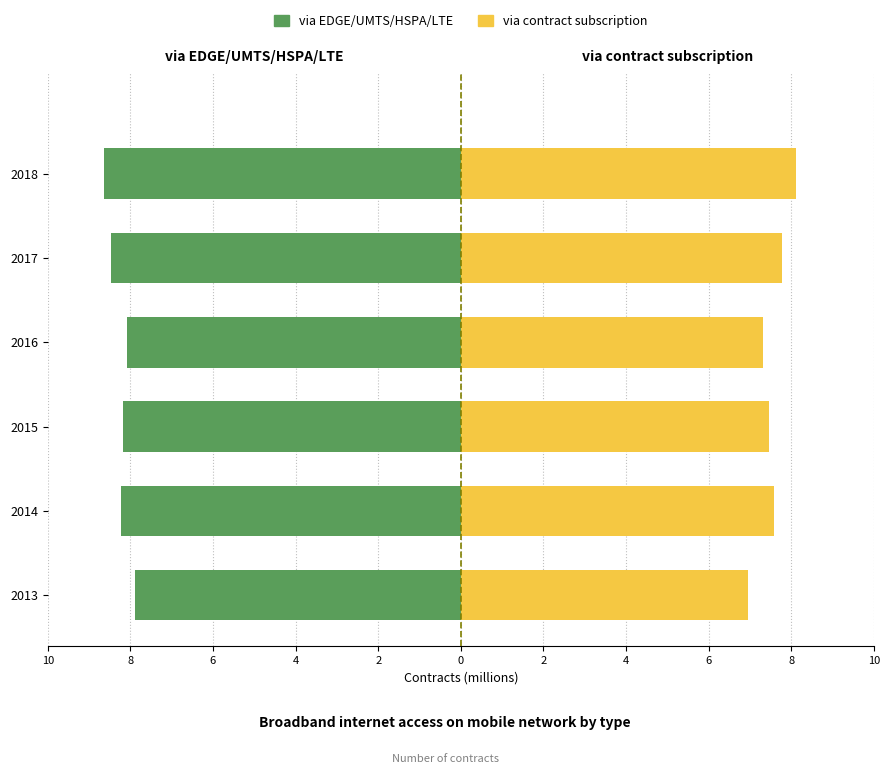

What is the difference between the via EDGE/UMTS/HSPA/LTE values at 2018 and 2017?

0.2